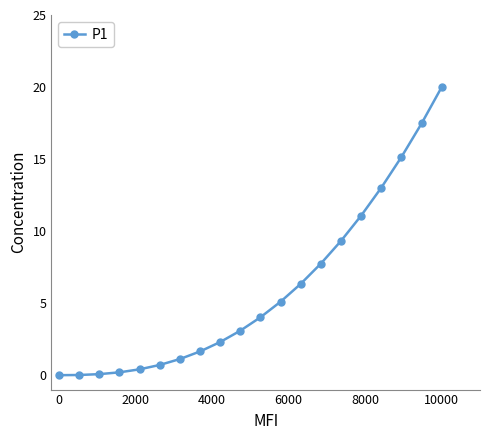

What is the value of the 7th point from the left?

1.1